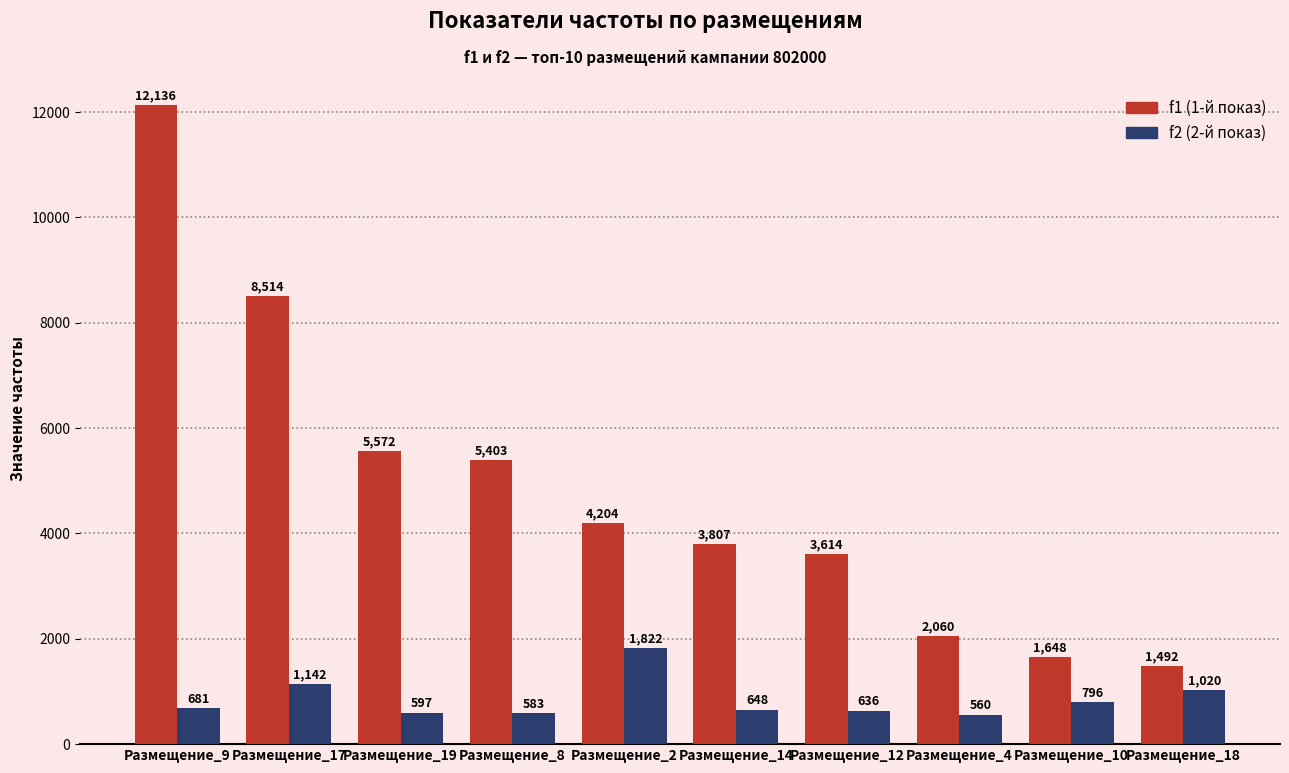

What is the greatest value displayed?

12136